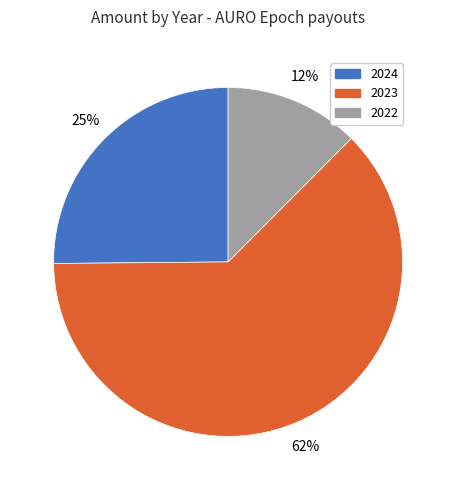

Combined, do 2022 and 2024 account for over 50%?

No